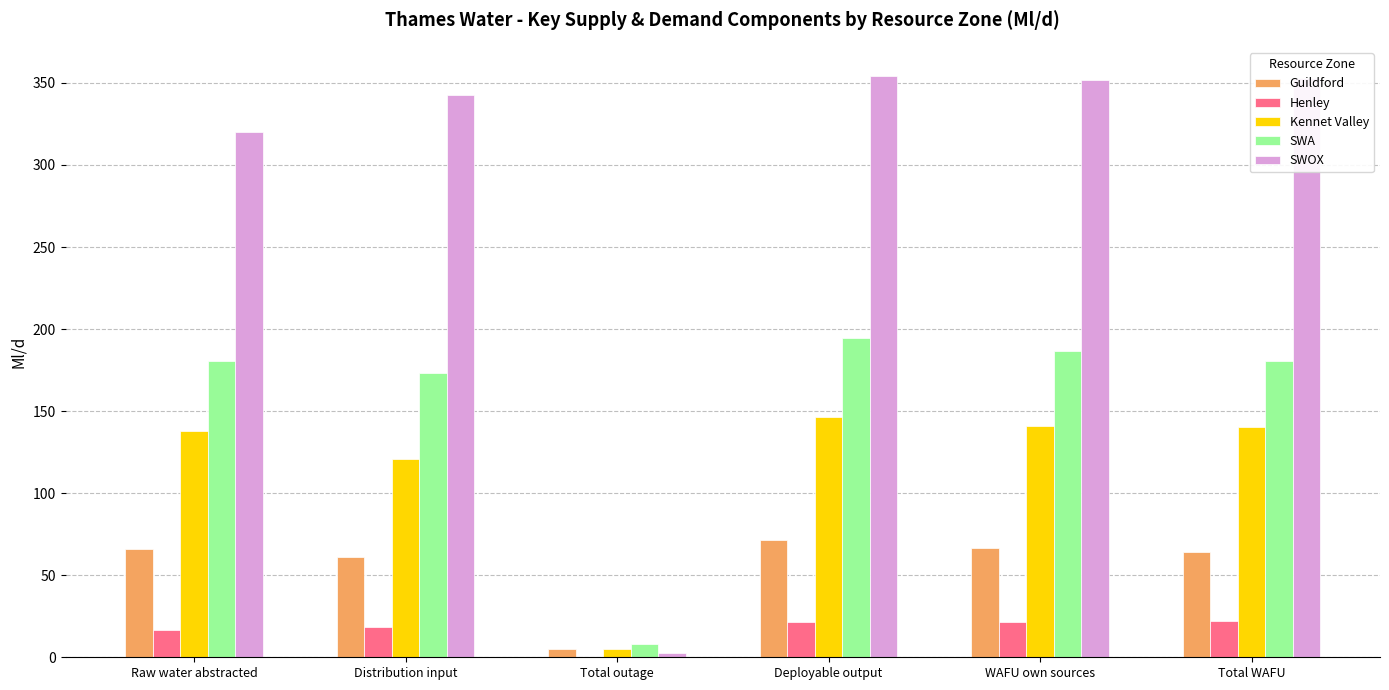

What is the sum of all Henley values?

100.3